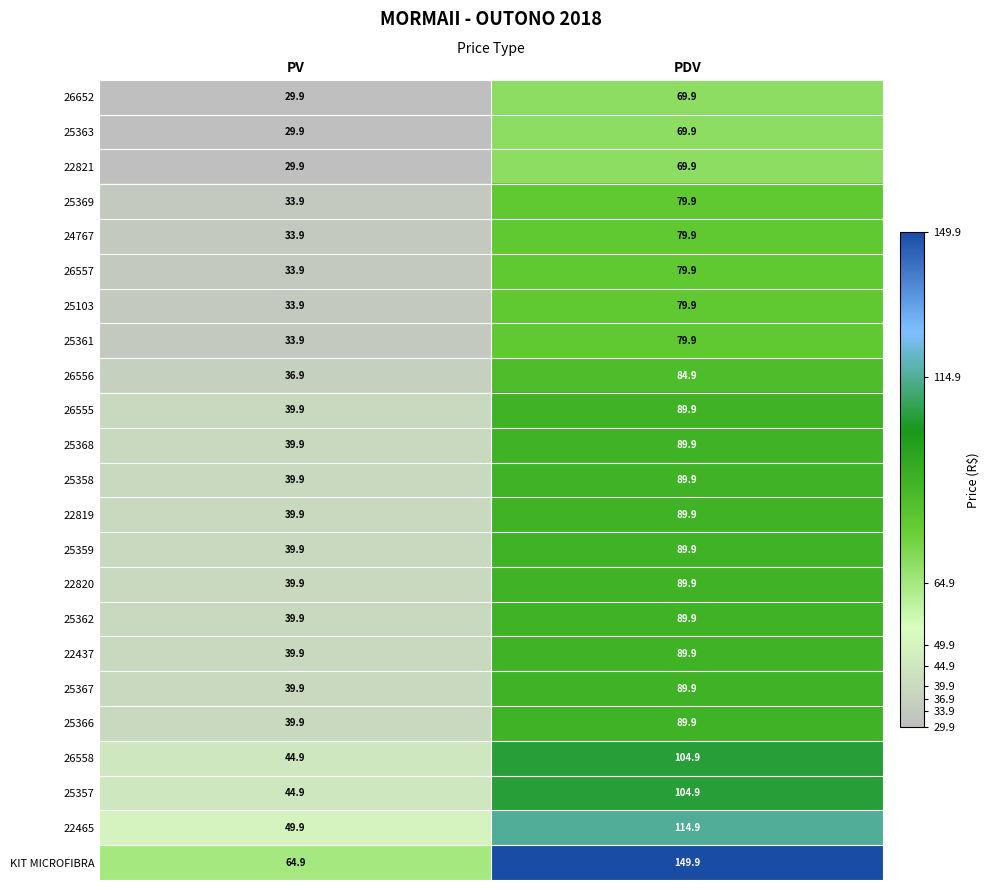

What is the total value across all series at PV?

899.7